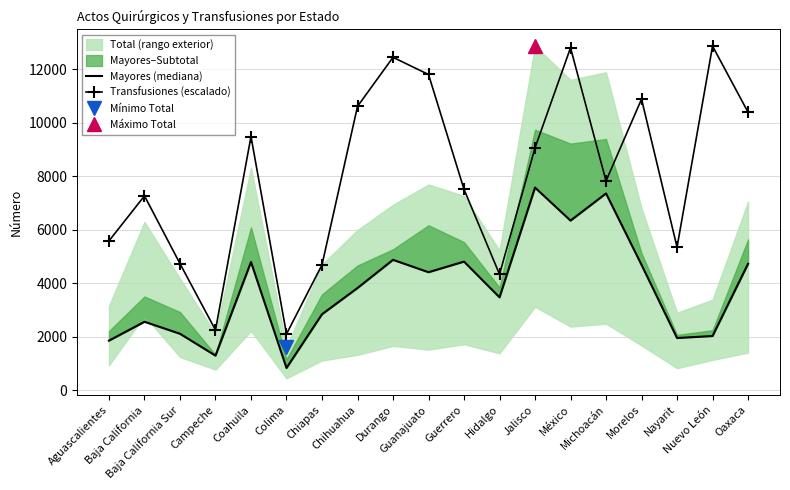

Which has a higher value, México or Nuevo León?

México